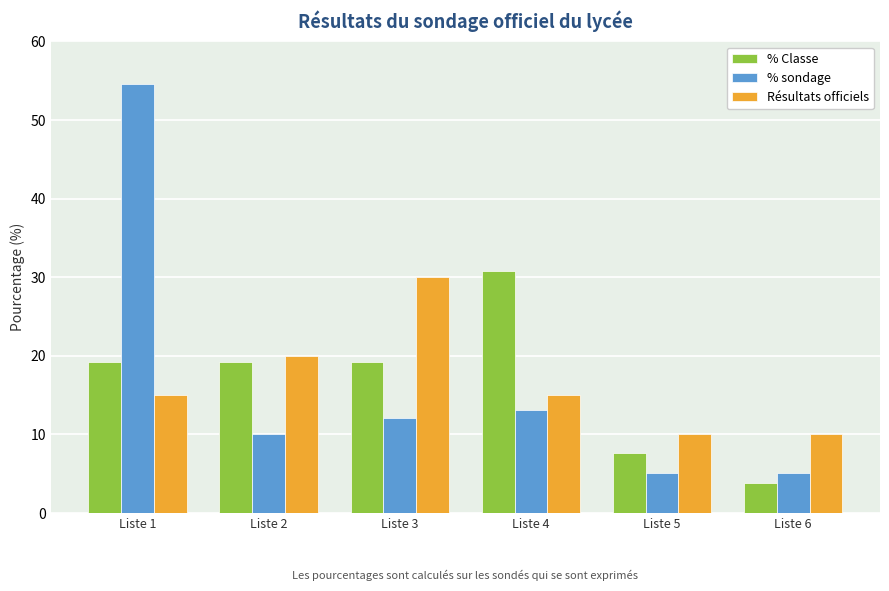

How many bars are there in total?

18